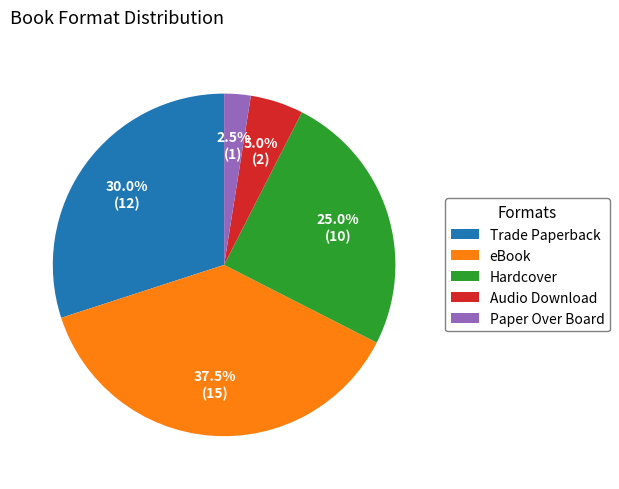

What portion of the pie excludes Audio Download?

95.0%